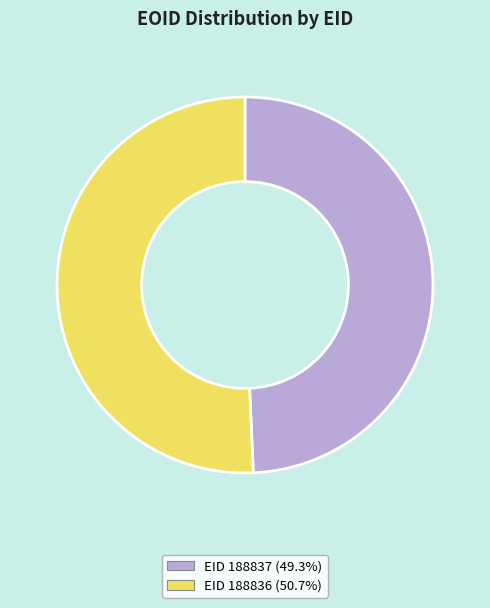

Is there a majority slice in this chart?

Yes